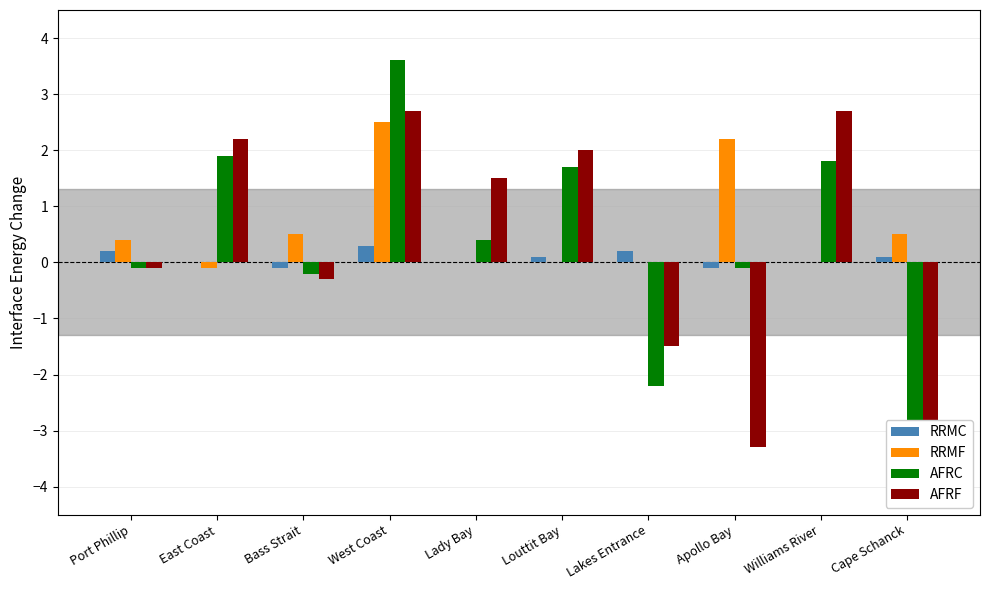

What is the difference between the maximum and minimum values in the AFRF series?

6.5